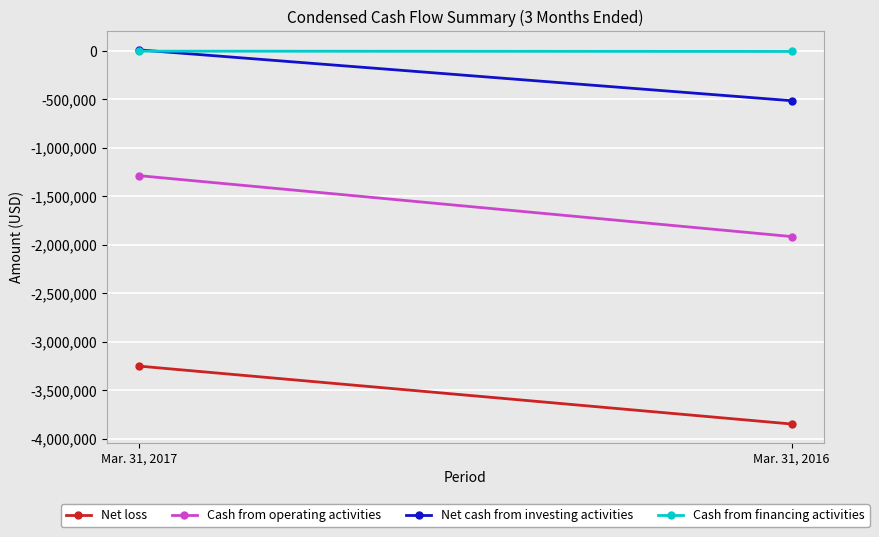

What are all the series names shown in the legend?

Net loss, Cash from operating activities, Net cash from investing activities, Cash from financing activities